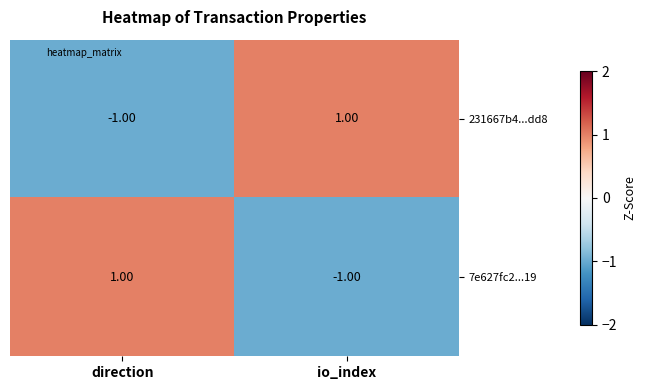

At which label does 7e627fc2...19 reach its minimum?

io_index